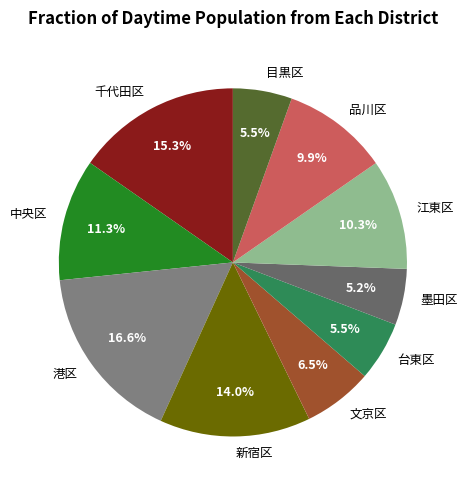

True or false: 墨田区 accounts for 5% of the total.

True